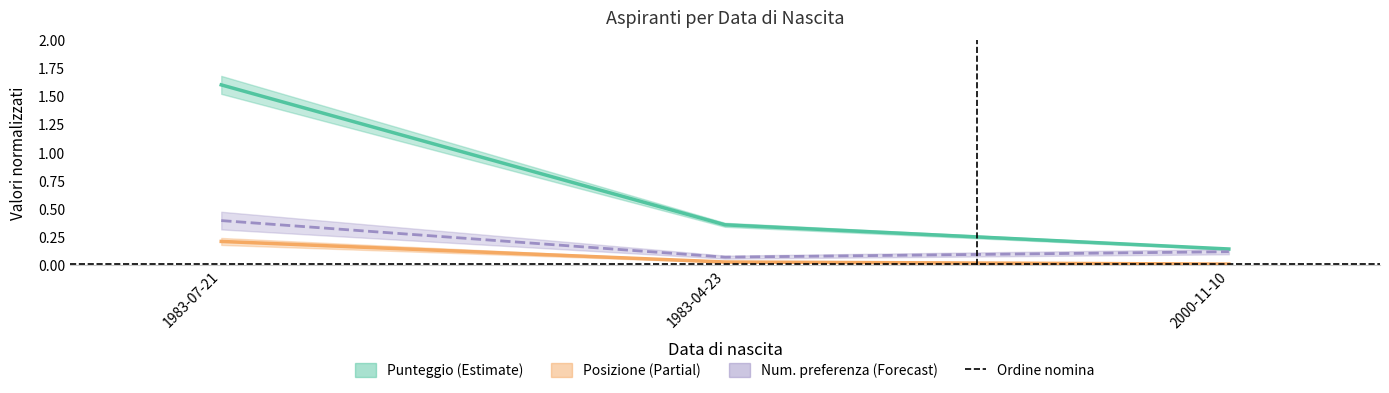

Reading left to right, list all the values displayed in this chart.

Posizione: 0.2	0.0	0.0
Punteggio: 1.6	0.4	0.1
Numero preferenza soddisfatta: 0.4	0.1	0.1